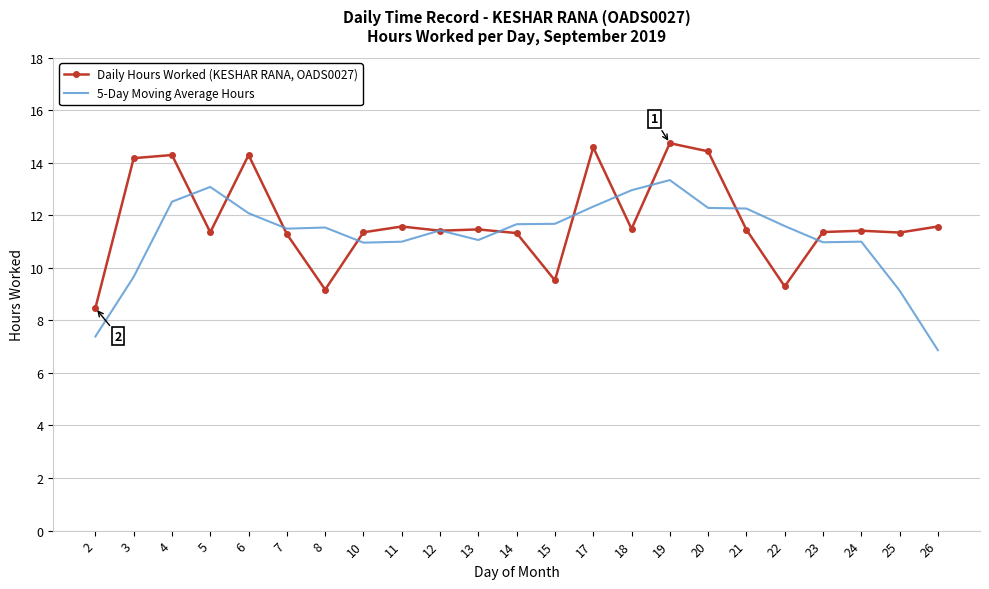

Between which two adjacent categories do 5-Day Moving Average Hours and Daily Hours Worked (KESHAR RANA, OADS0027) first intersect?

4 and 5